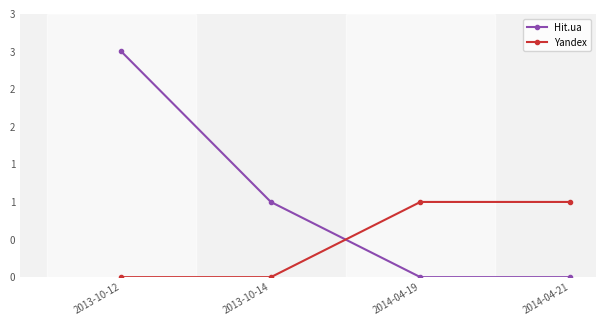

Between which two adjacent categories do Hit.ua and Yandex first intersect?

2013-10-14 and 2014-04-19